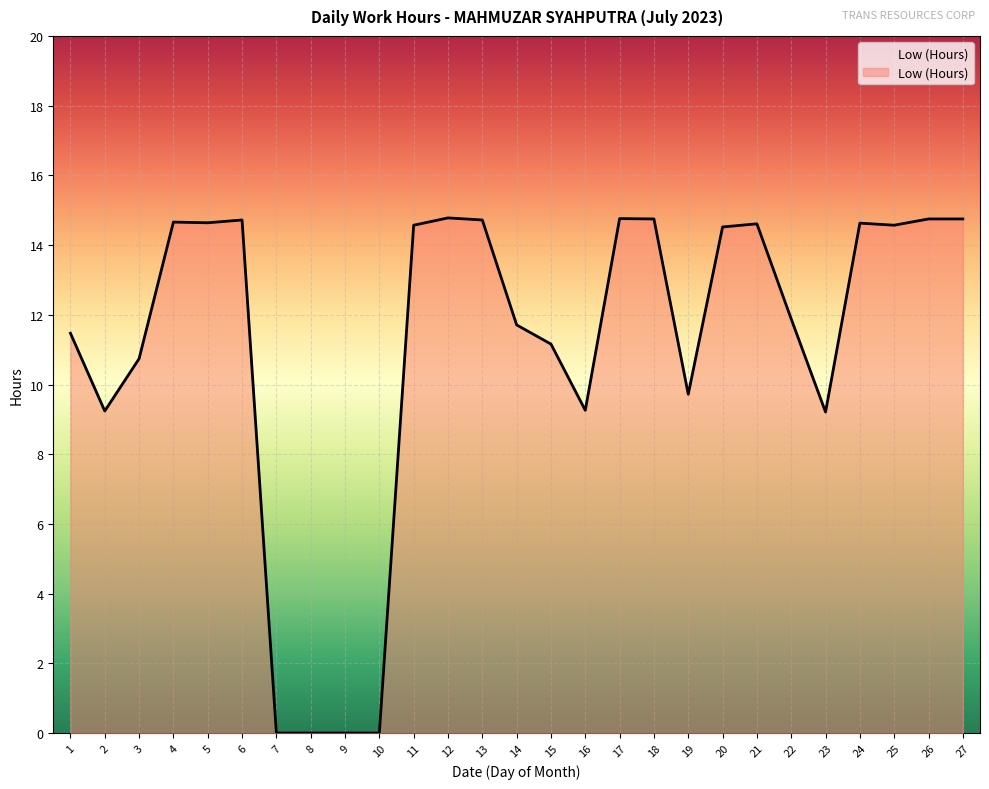

Where does the data first go above 14?

4